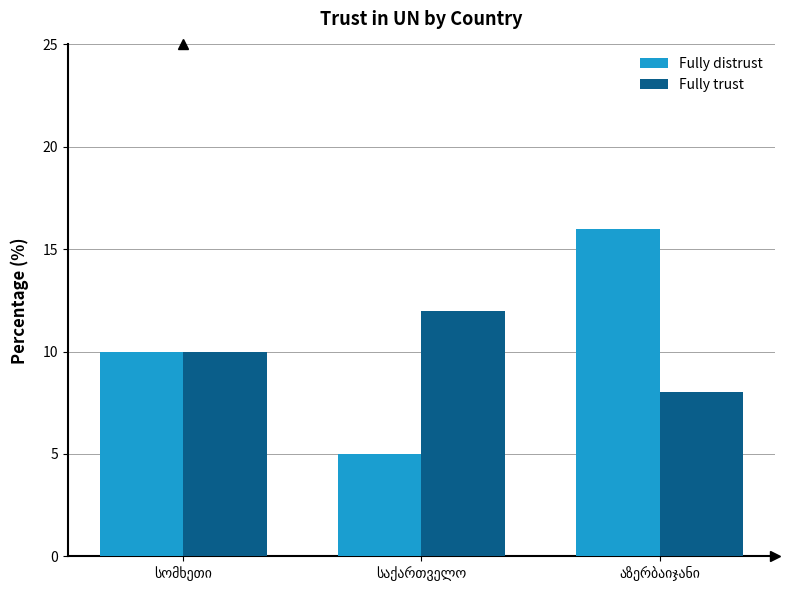

What is the sum of all Fully trust values?

30